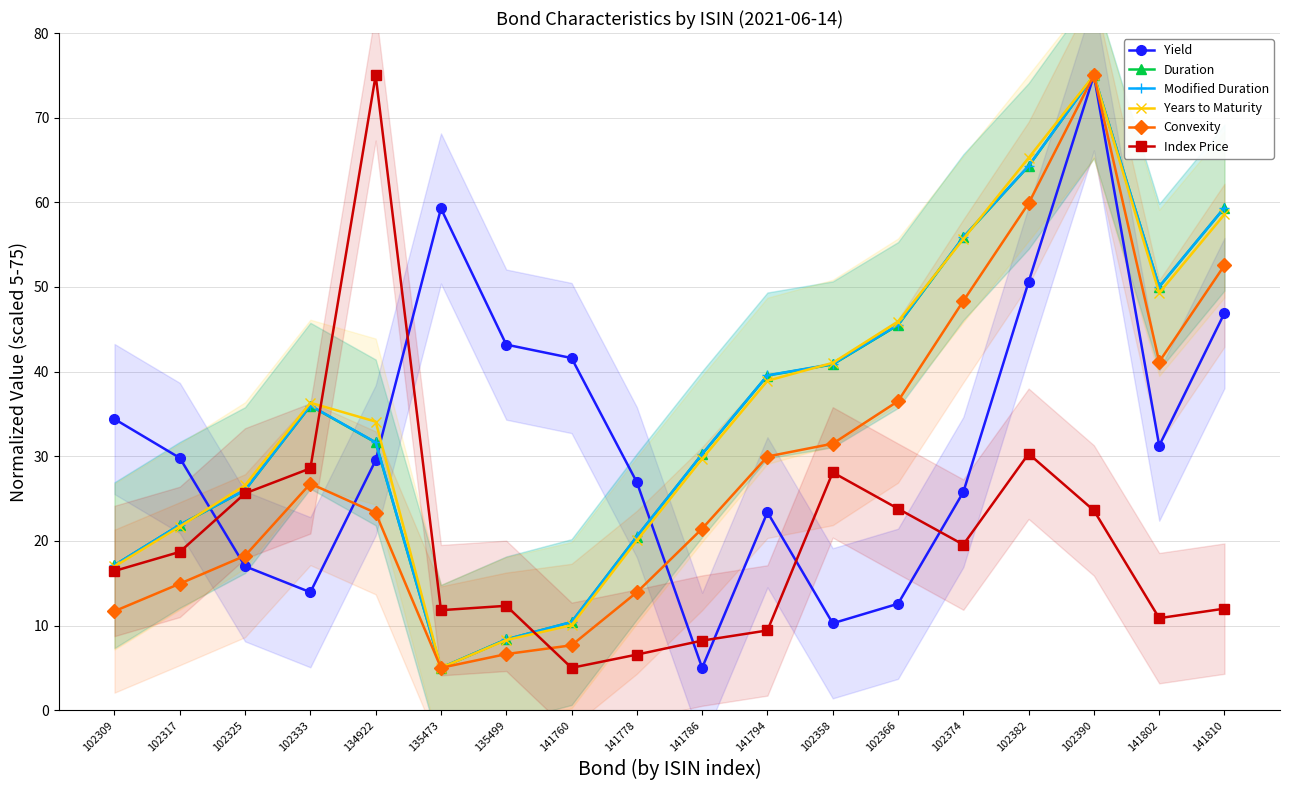

At which category is the sum across all series the highest?

102390